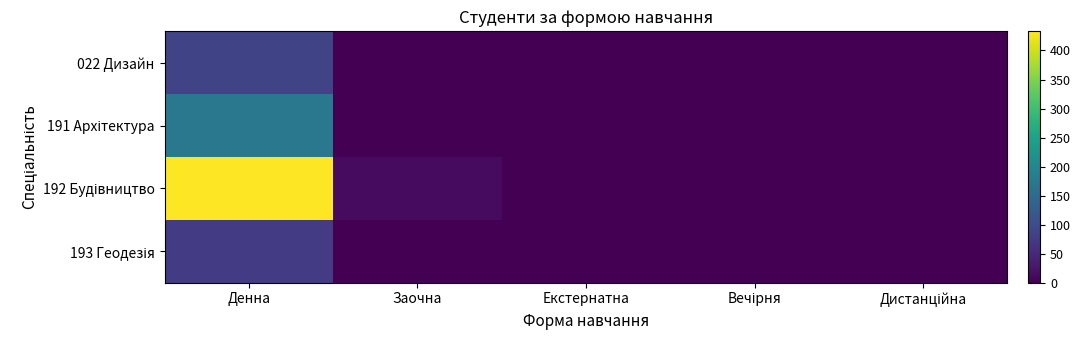

Which has a higher value, Заочна or Екстернатна?

Заочна